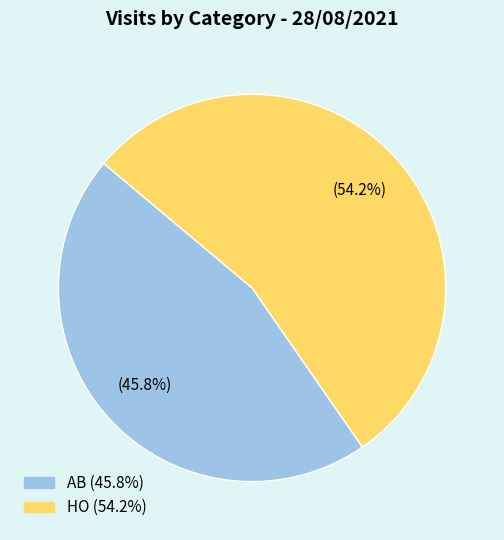

How many slices are in this pie chart?

2